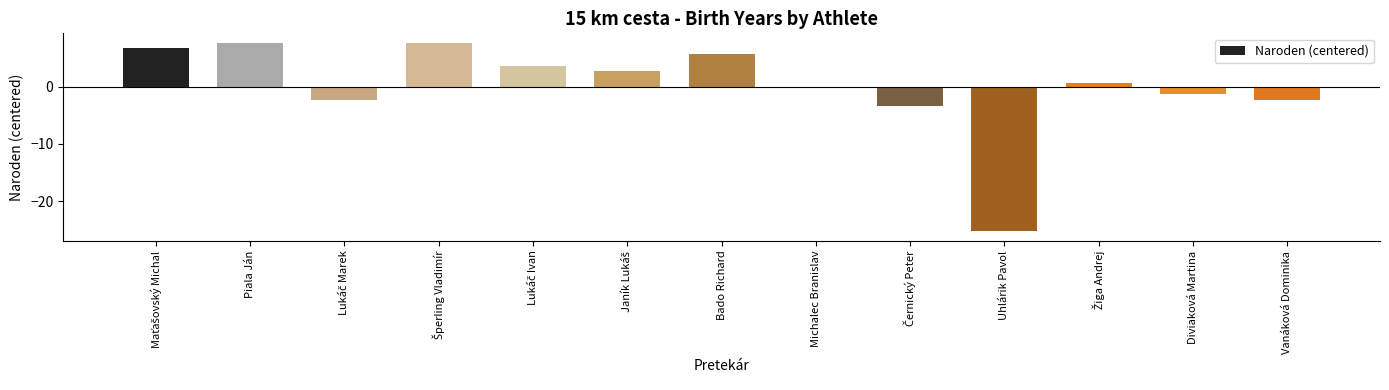

Is it true that the value at Bado Richard is 5.7?

True